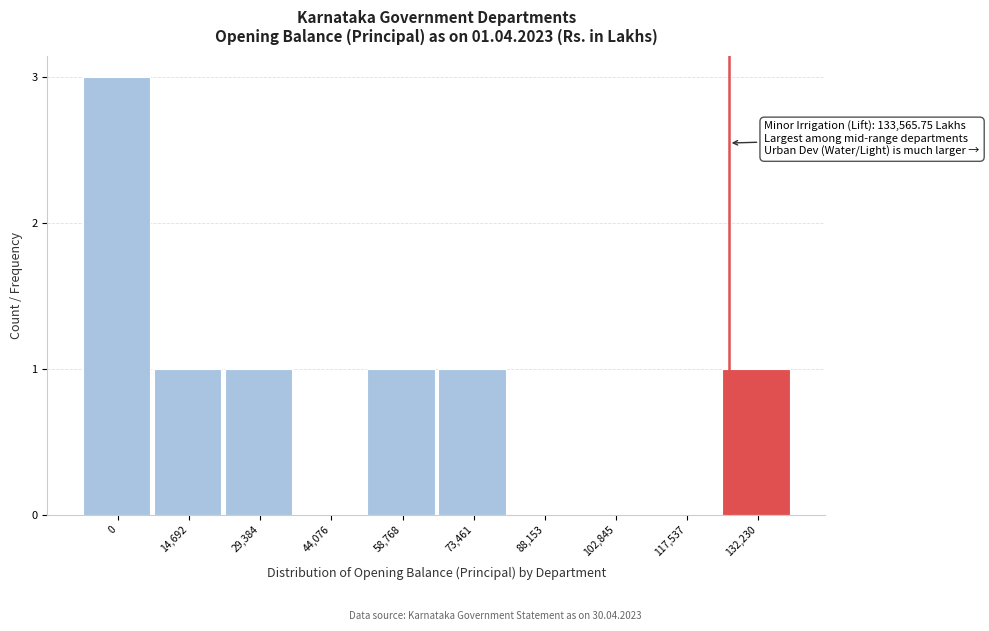

Reading left to right, extract all data points from this chart.

0=3	14,692=1	29,384=1	44,076=0	58,768=1	73,461=1	88,153=0	102,845=0	117,537=0	132,230=1